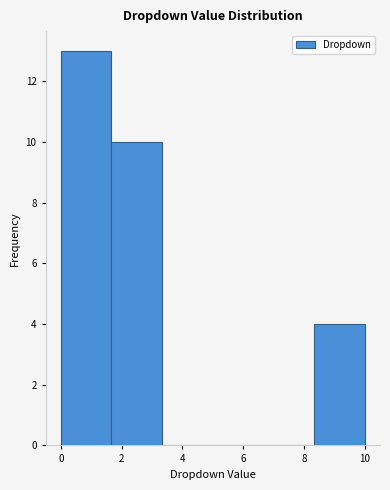

Reading left to right, list every bar in this chart as the range it spans on the x-axis followed by its height. Neither the bar edges nor the heights are printed on the chart, so give them approximately, as read against the axes.

0.0 to 1.6: 13
1.6 to 3.4: 10
3.4 to 5.0: 0
5.0 to 6.6: 0
6.6 to 8.4: 0
8.4 to 10.0: 4